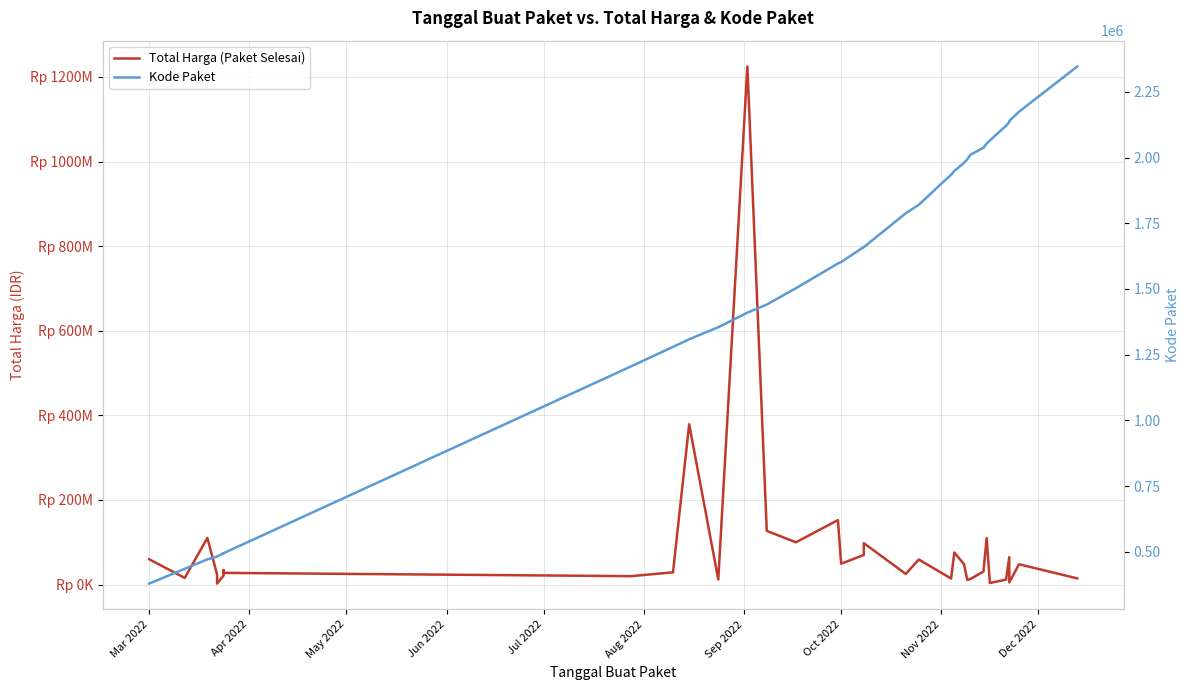

Which category has the lowest value across all series?

Mar 2022